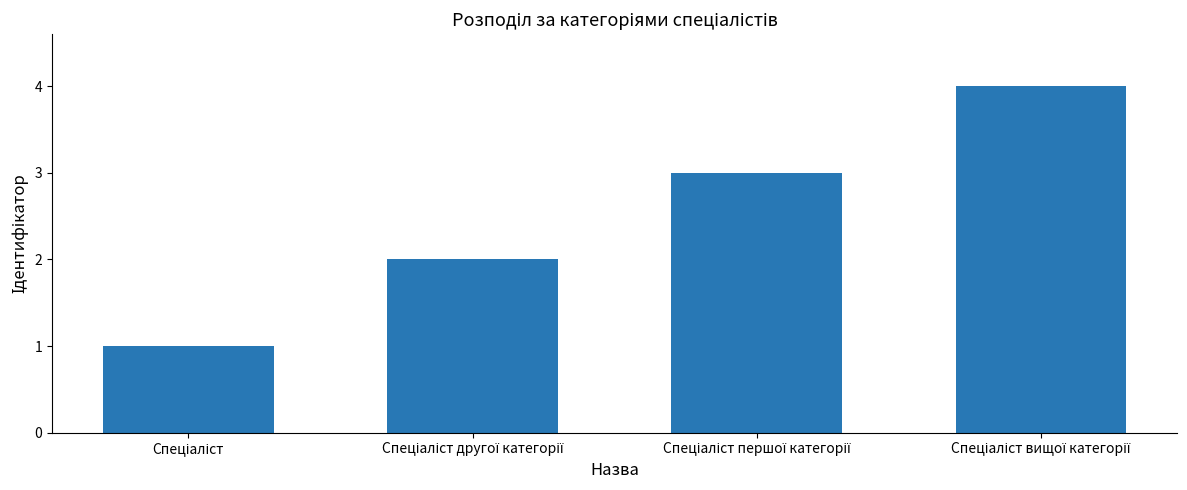

How many values are between 2 and 4?

3